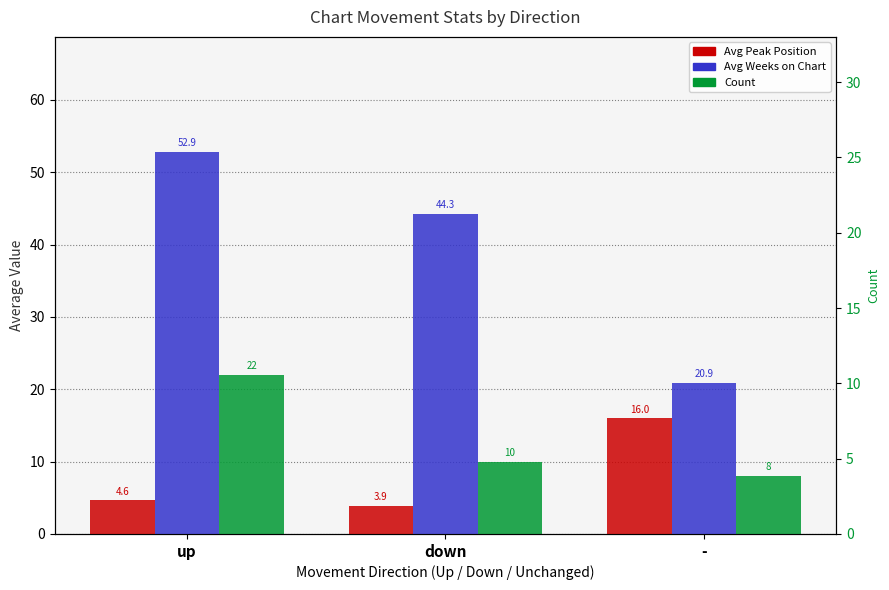

Between - and up, which is larger?

-